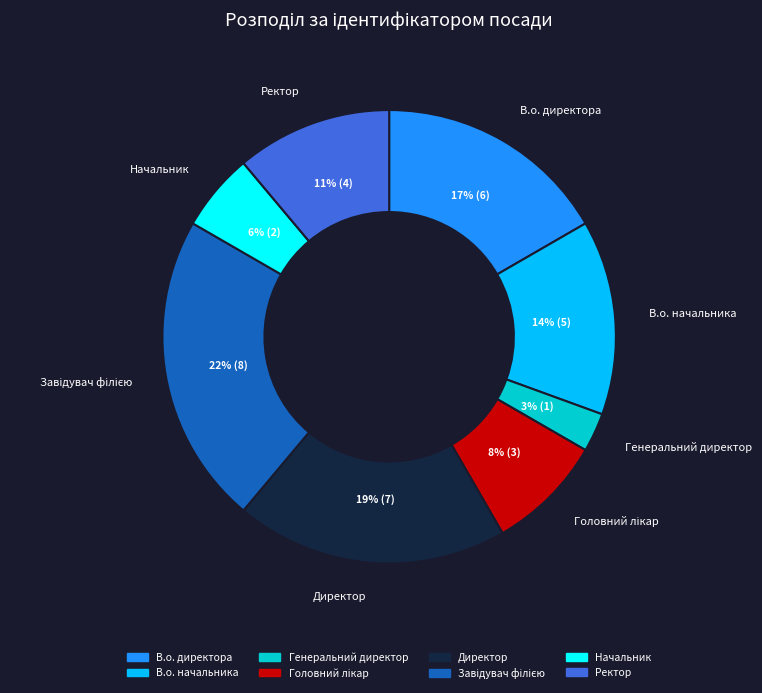

Does Директор represent more than half of the total?

No